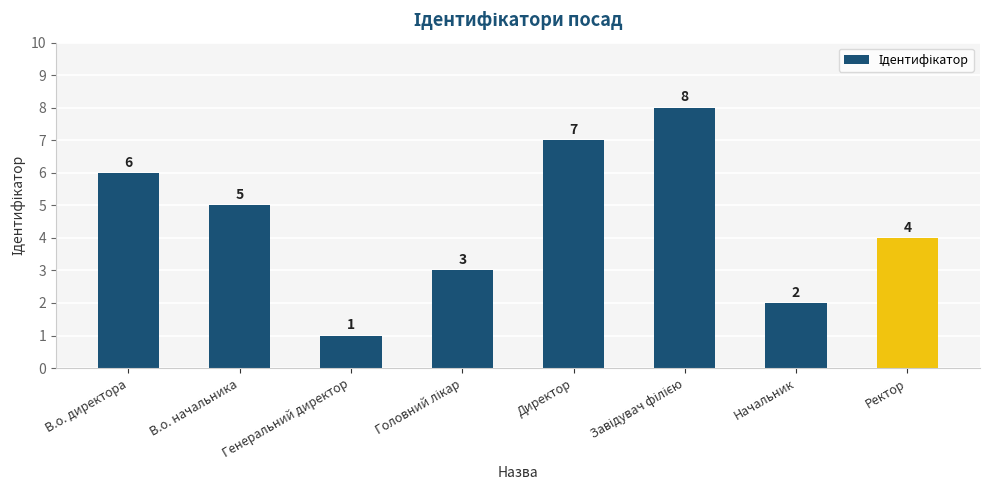

What is the label of the 6th bar from the right?

Генеральний директор